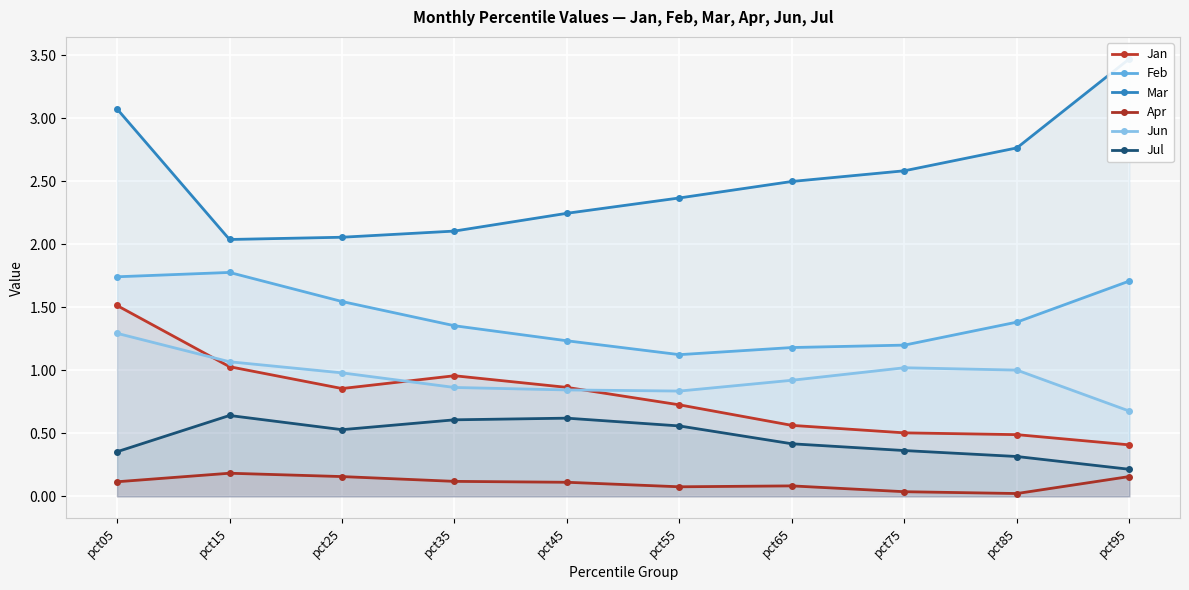

What is the total value across all series at pct35?

6.0